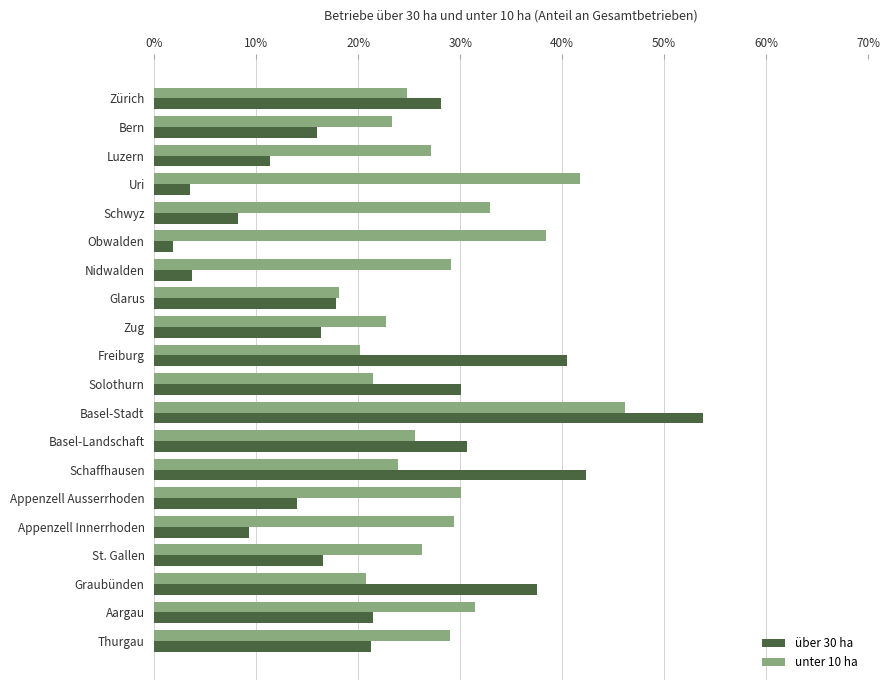

At which category is the sum across all series the highest?

Basel-Stadt